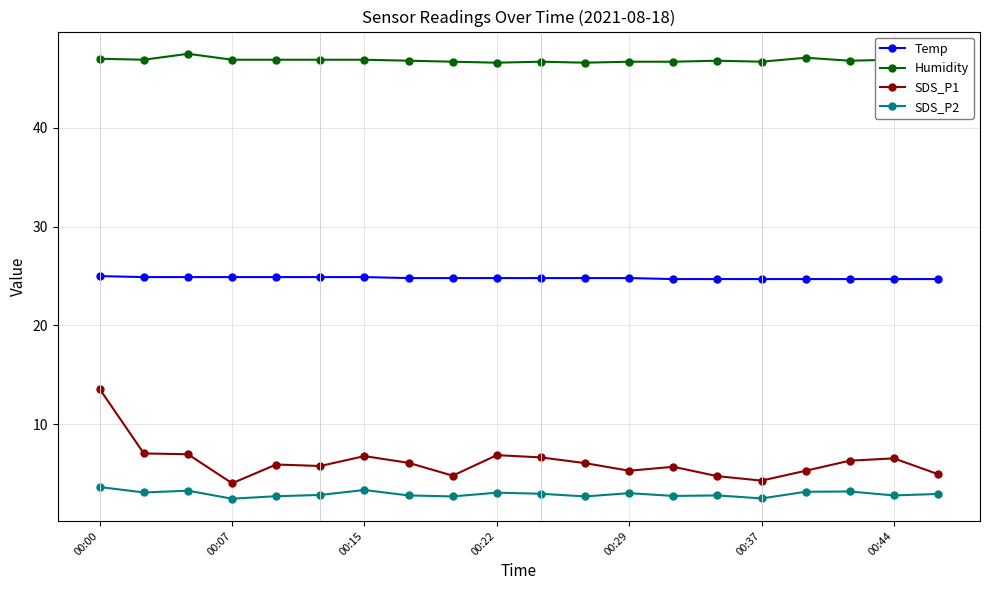

At how many categories does at least one series exceed 9?

20